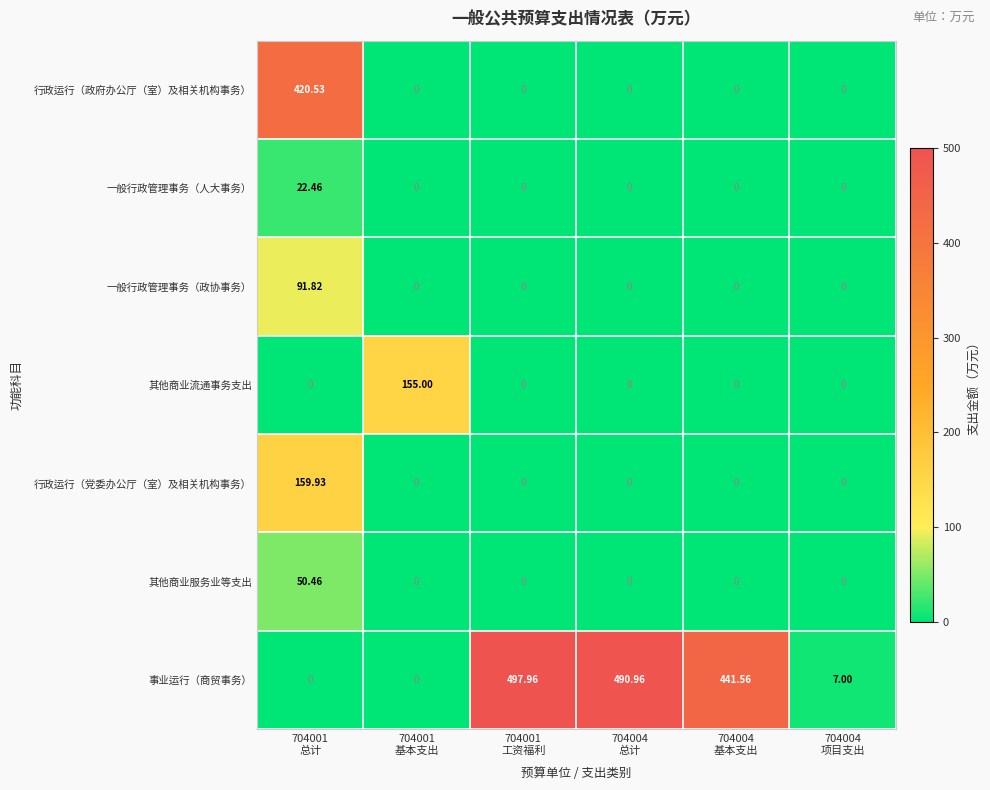

How many data points does each series have?

6